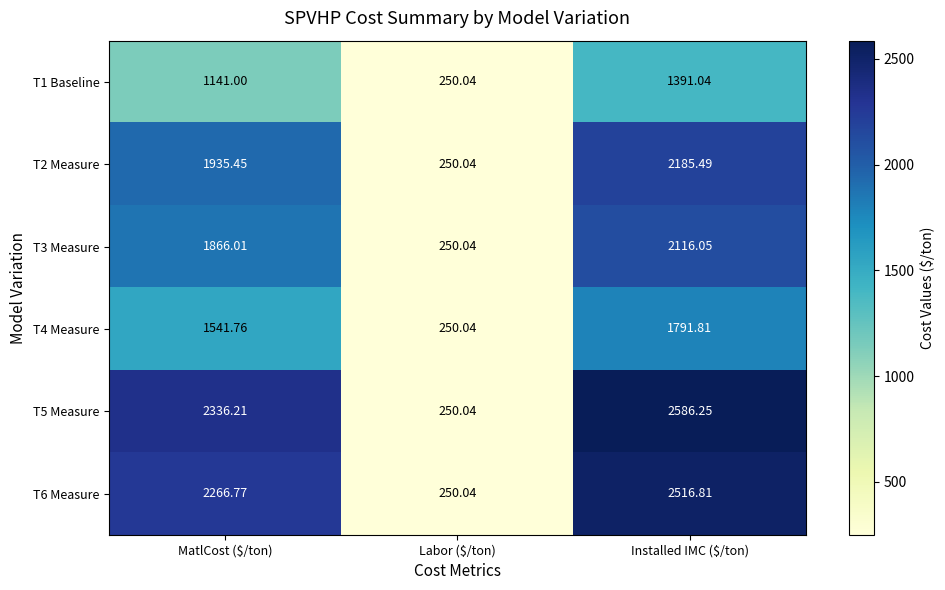

At which category does the chart reach its peak across all series?

Installed IMC ($/ton)